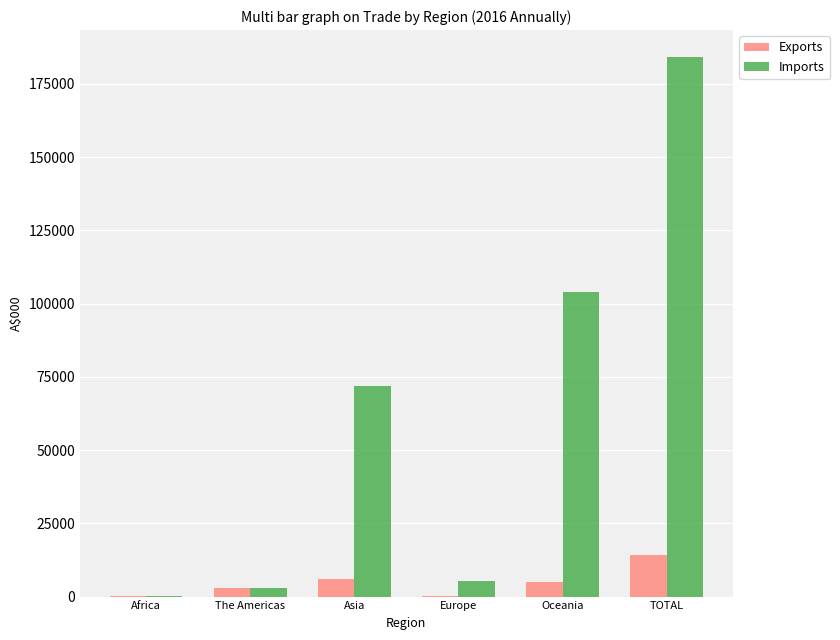

At which label does Exports reach its peak?

TOTAL